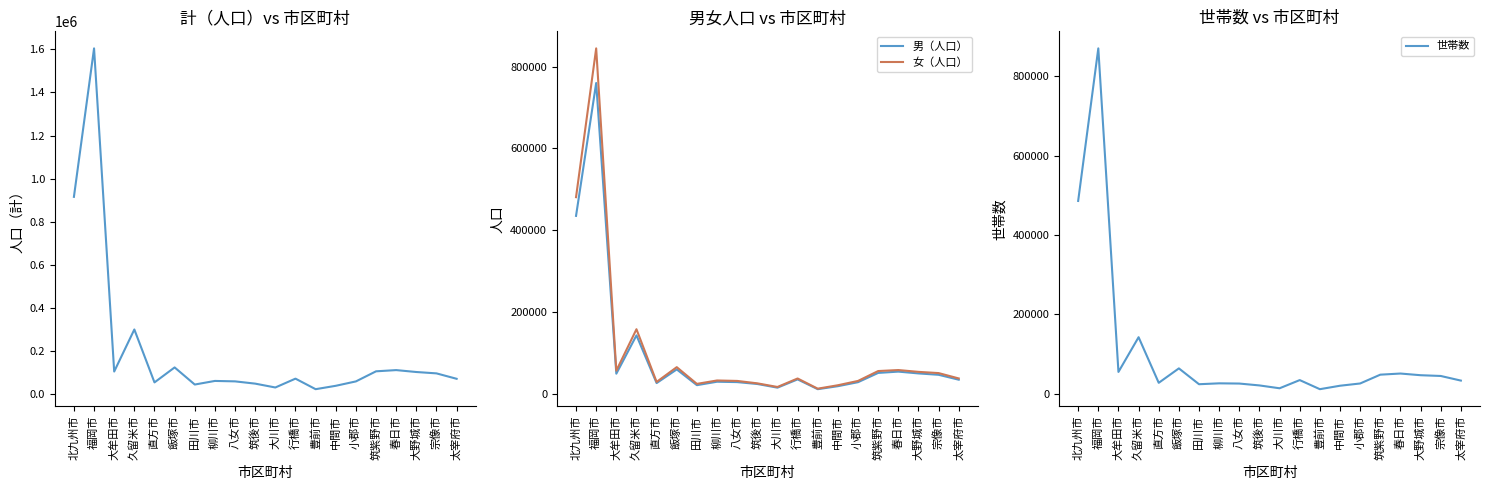

At which category is the sum across all series the highest?

福岡市